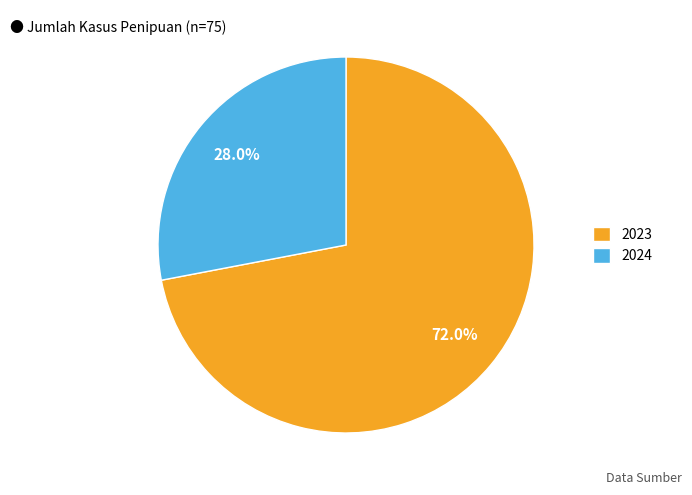

To the nearest percent, what is the average slice percentage?

50%